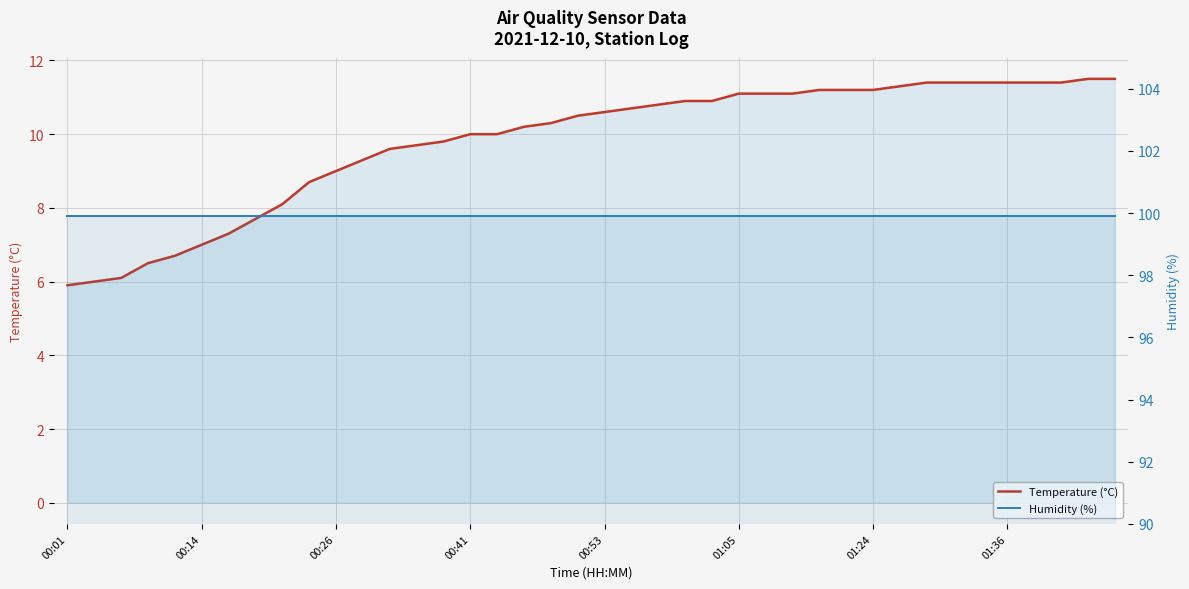

Which series has the largest range (max minus min)?

Temperature (°C)